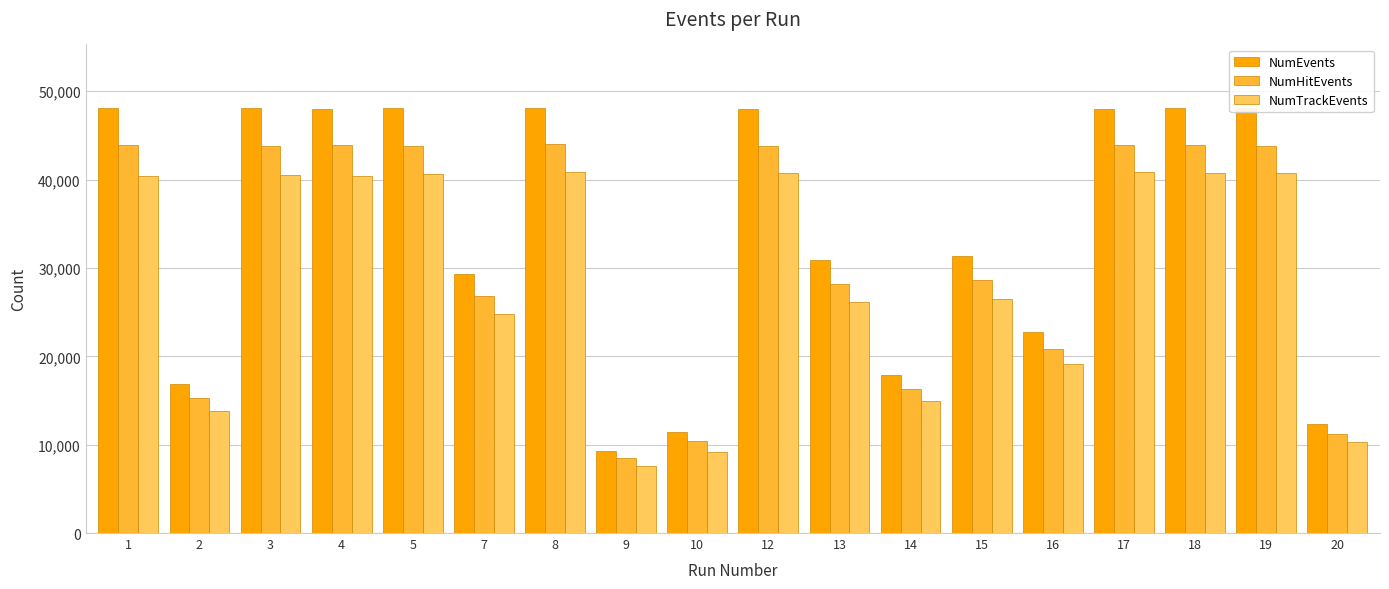

What is the sum of the NumTrackEvents values at 1 and 5?

81053